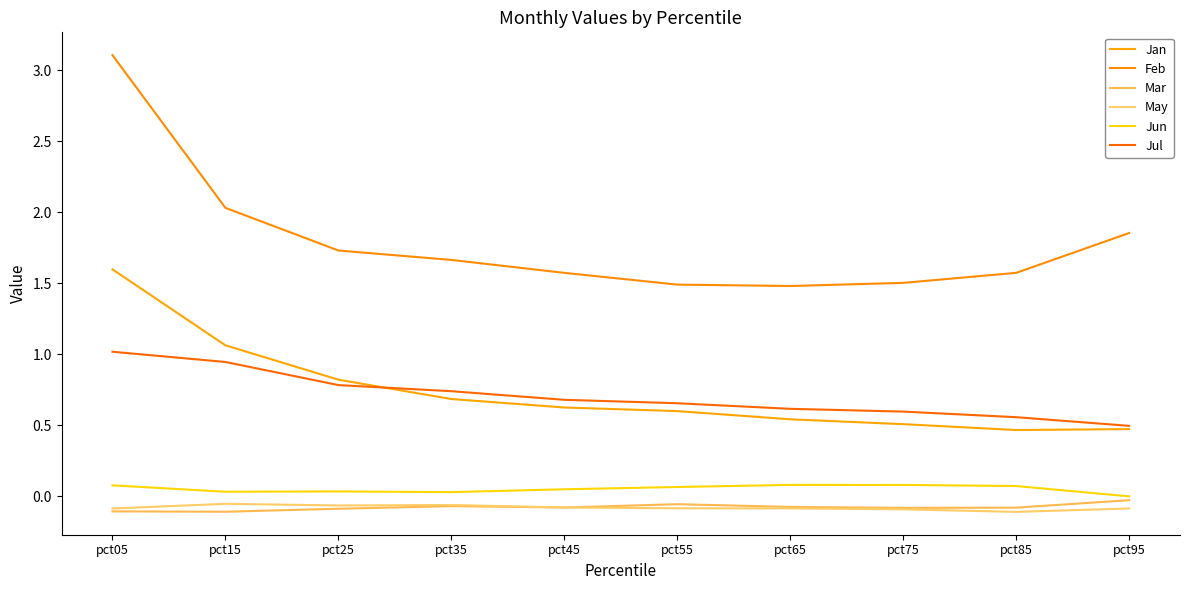

What is the difference between the maximum and minimum values in the Jan series?

1.1